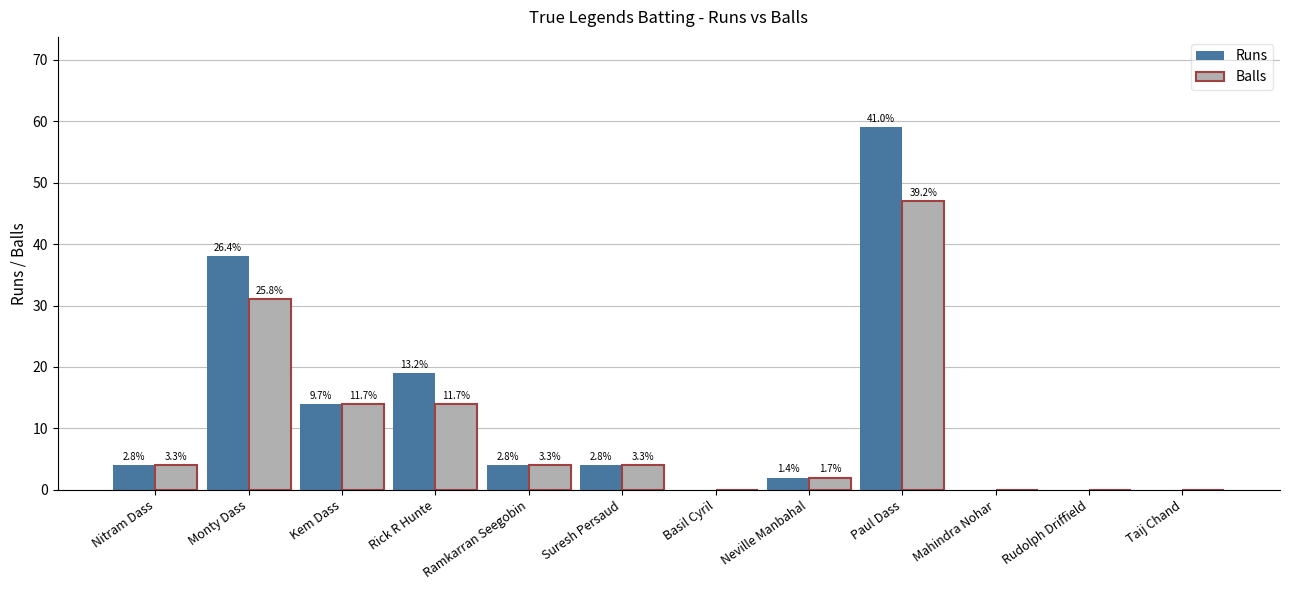

Which series has the largest total across all categories?

Runs